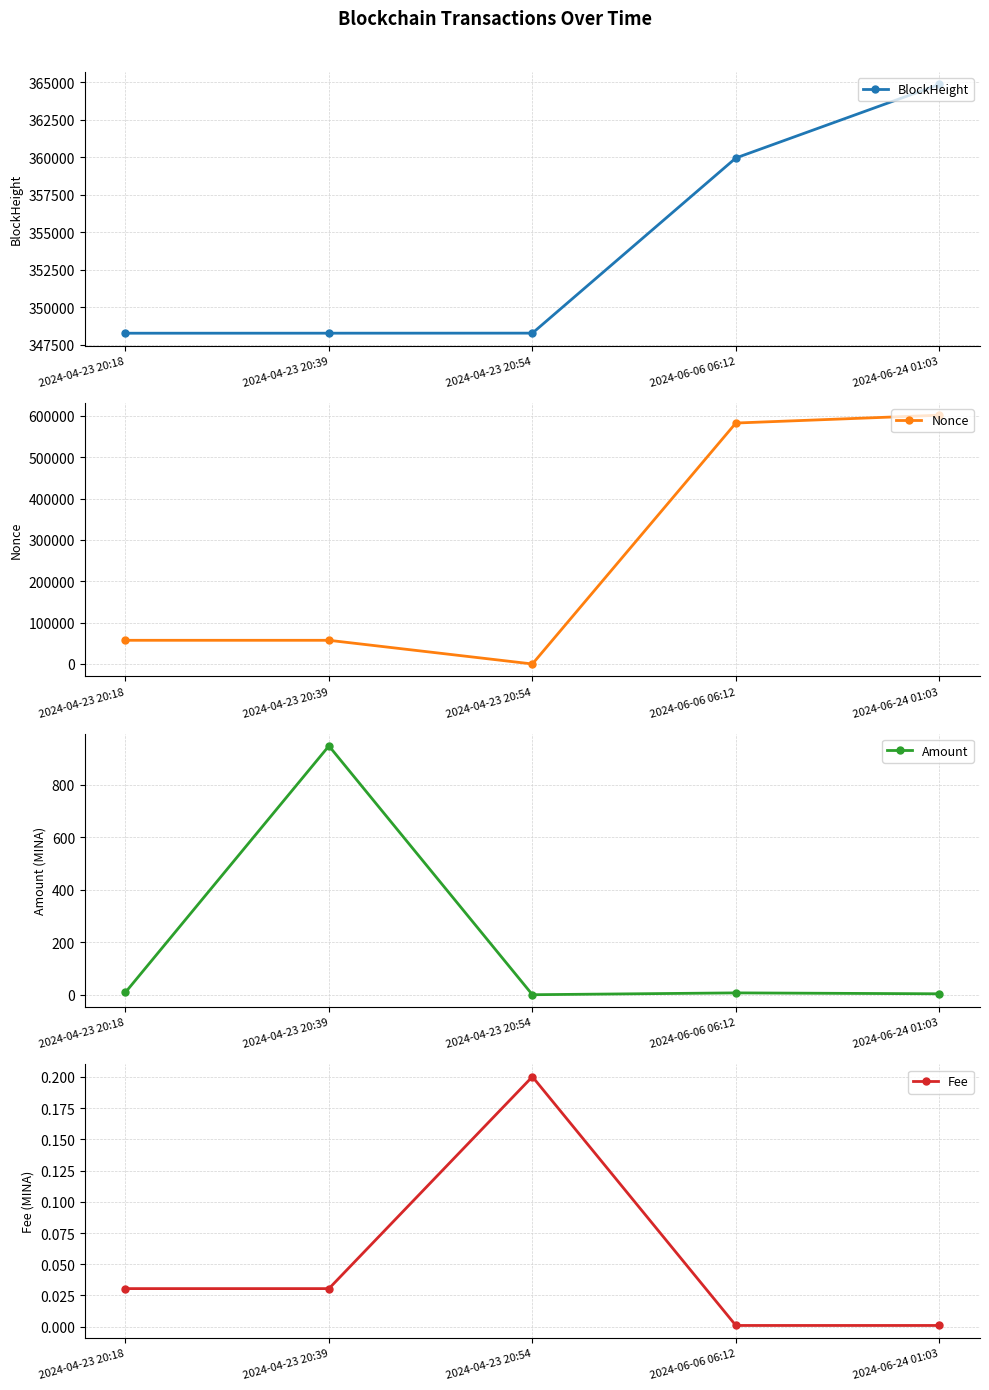

Which series has the largest range (max minus min)?

Nonce